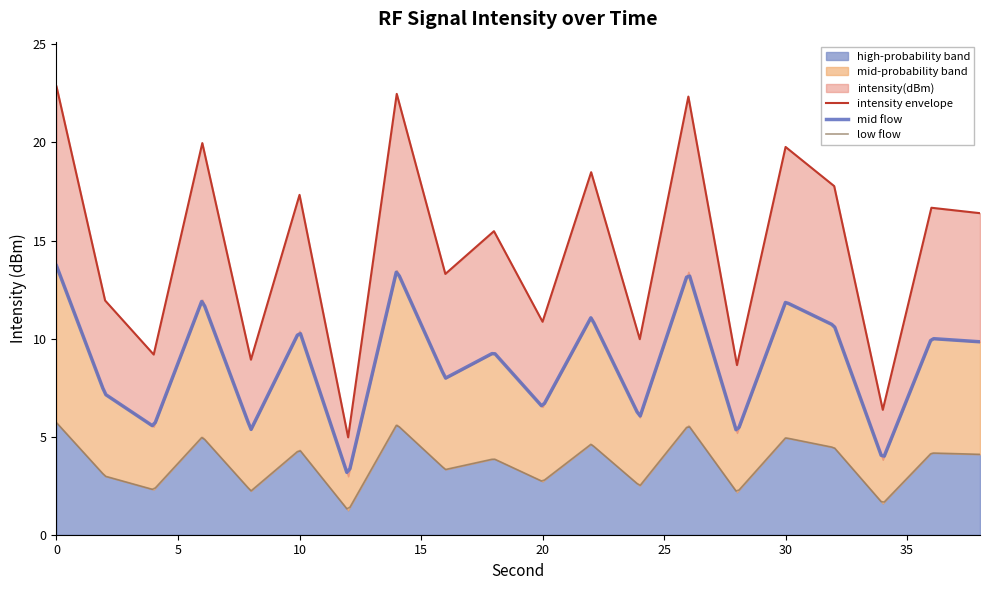

What is the value of the 8th point from the left?

22.5